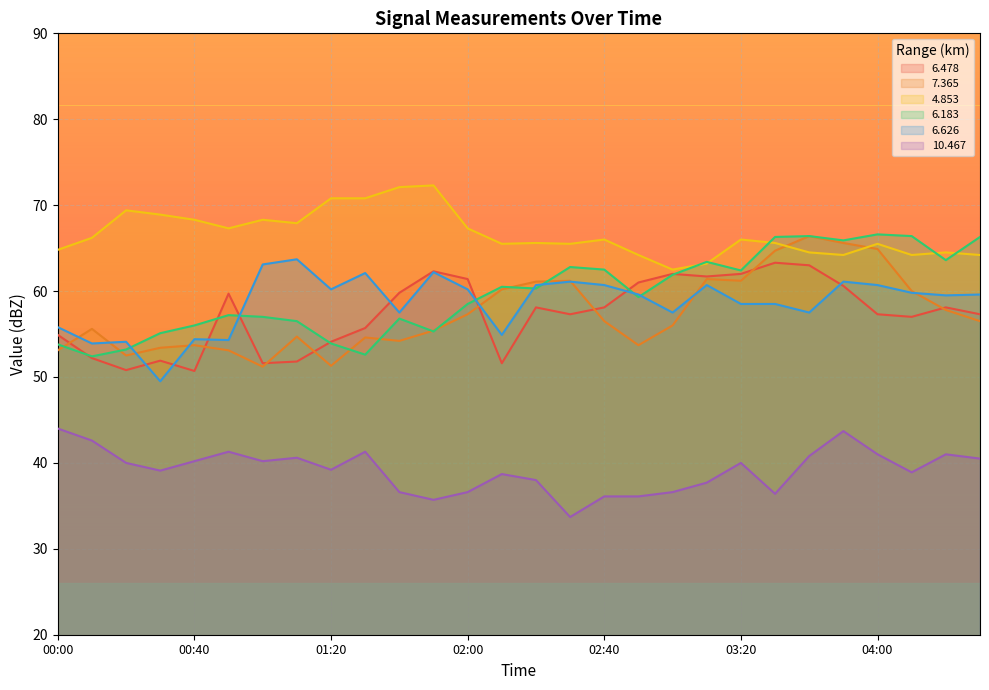

What are all the series names shown in the legend?

6.478, 7.365, 4.853, 6.183, 6.626, 10.467